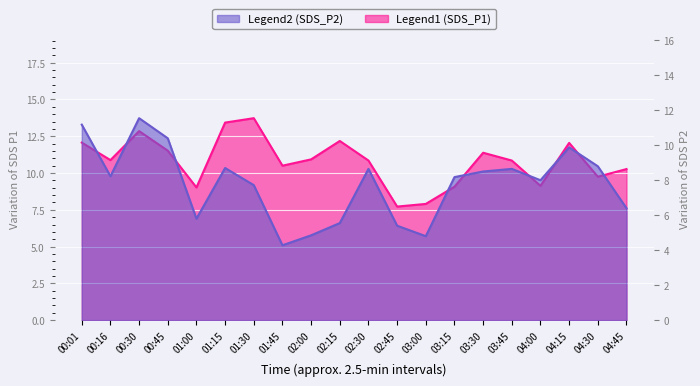

True or false: SDS_P1 has a value of 9.8 at 04:30.

True